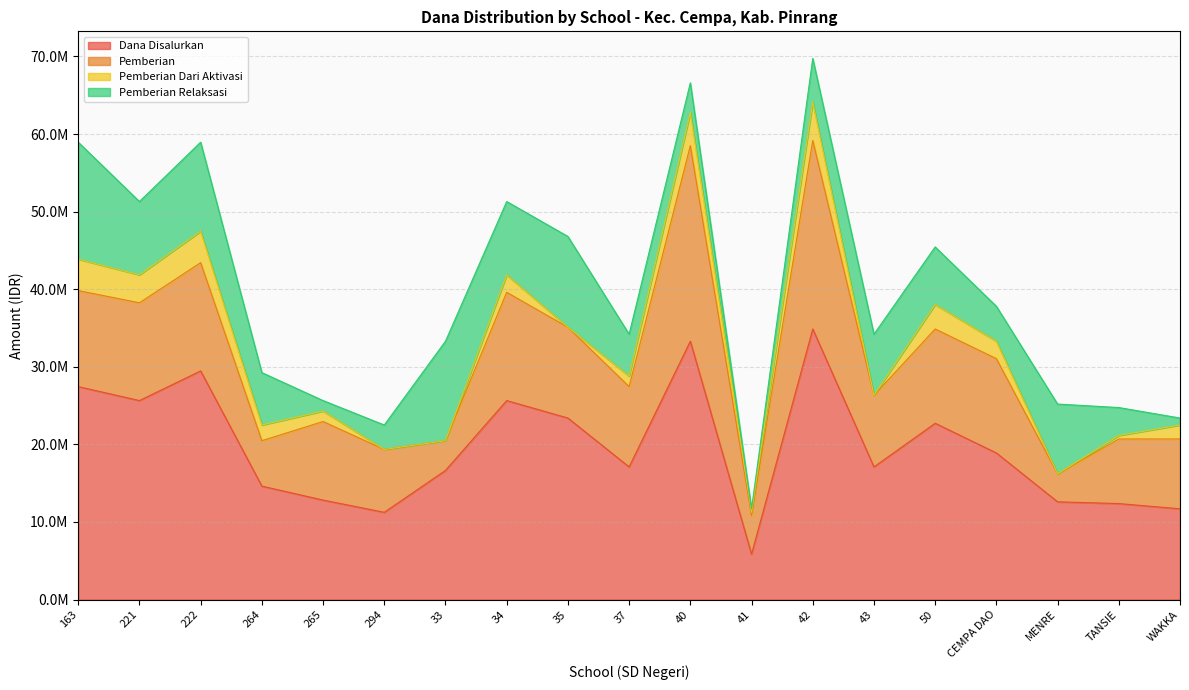

The value of Pemberian at 35 is 18025090. True or false?

False